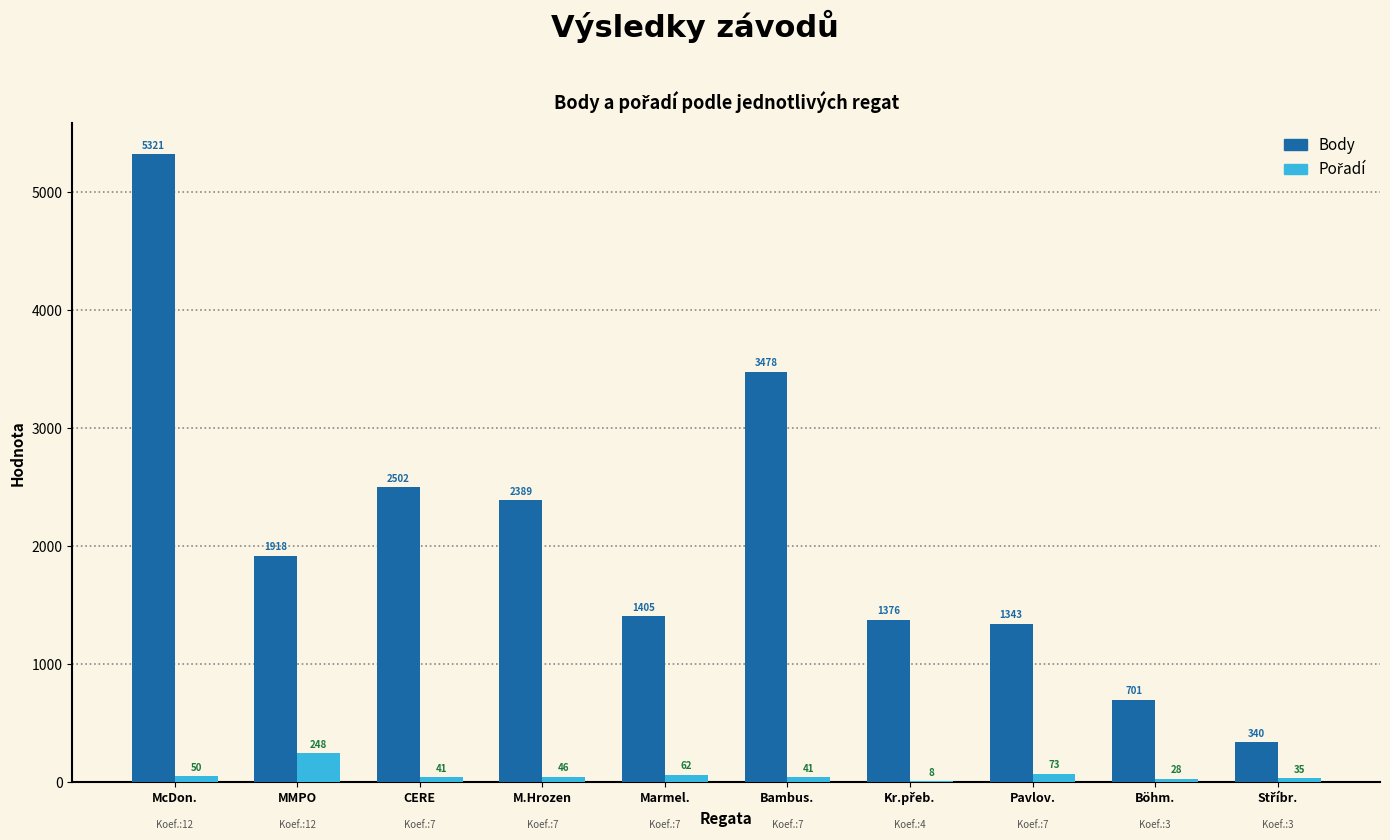

What is the greatest value displayed?

5321